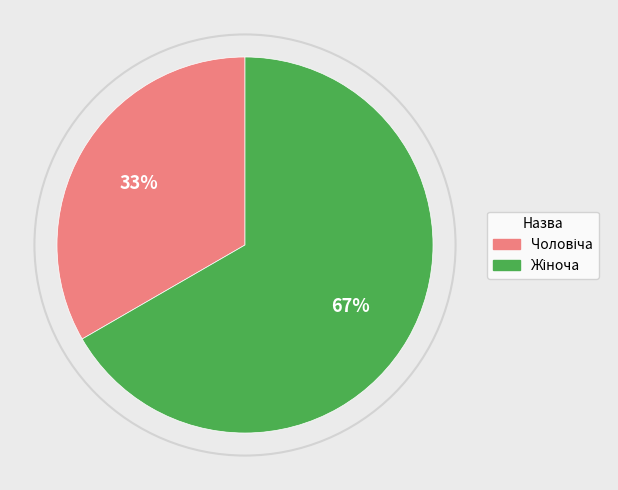

To the nearest percent, what is the average slice percentage?

50%